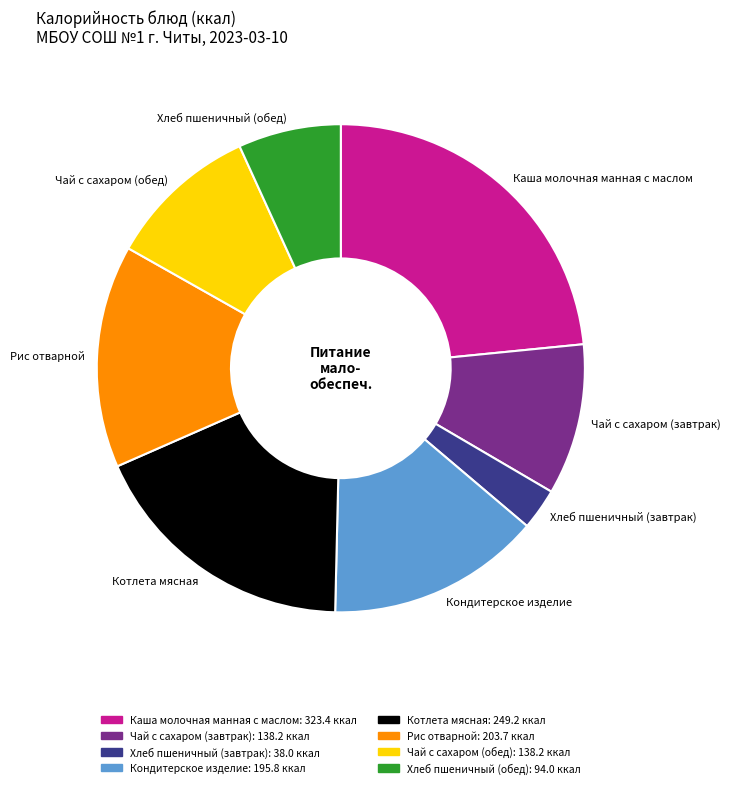

Which has a higher value, Котлета мясная or Чай с сахаром (обед)?

Котлета мясная